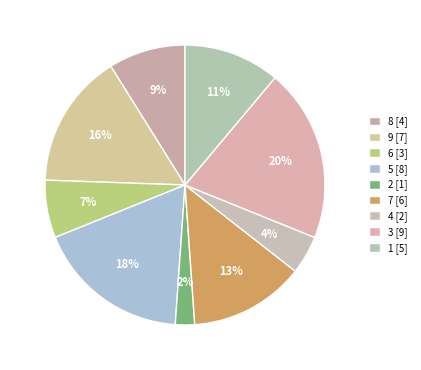

Count the number of slices in the pie.

9